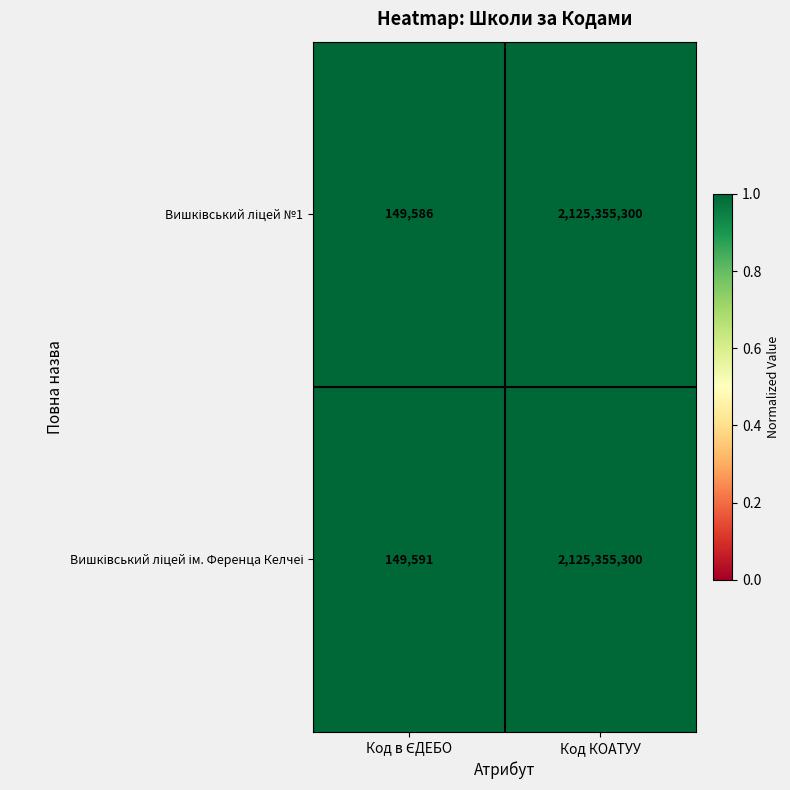

What is the total value across all series at Код КОАТУУ?

4250710600